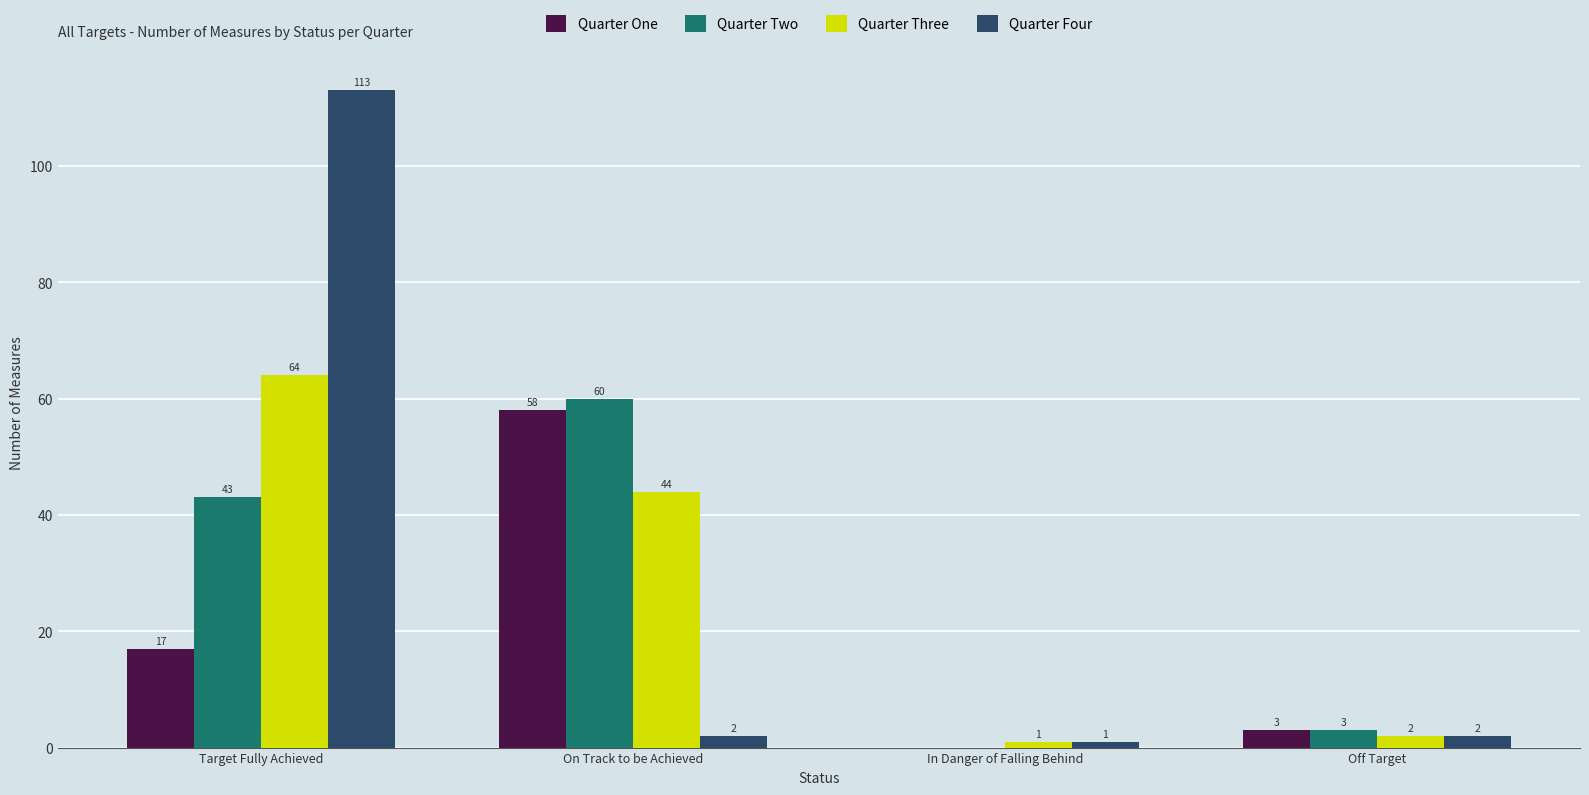

Which series has the largest range (max minus min)?

Quarter Four